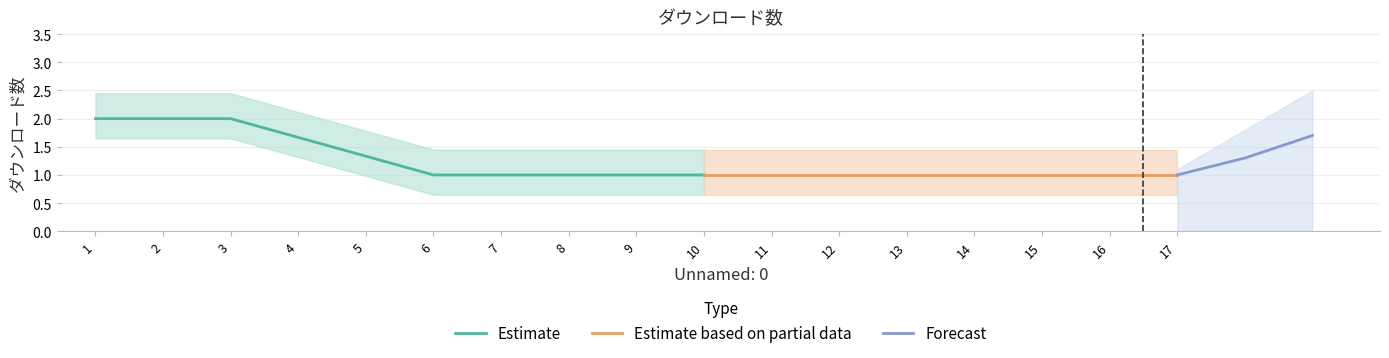

What is the minimum value for Estimate?

1.0